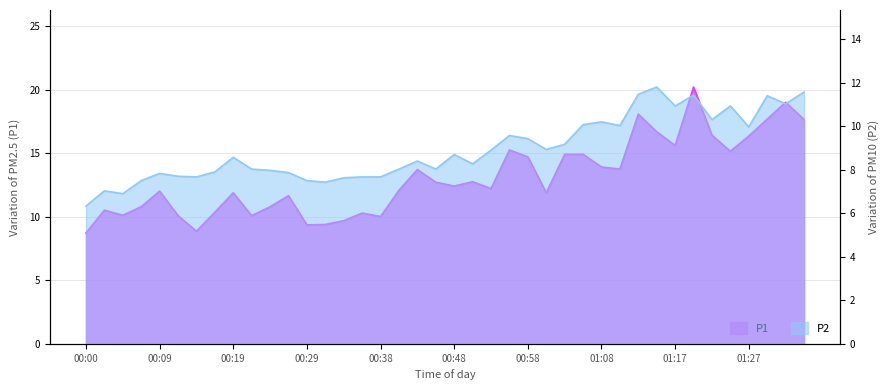

At which label does P1 reach its peak?

01:20